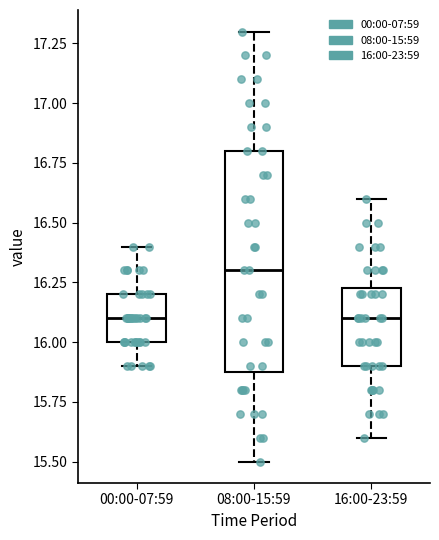

Which box has the highest median line?

08:00-15:59